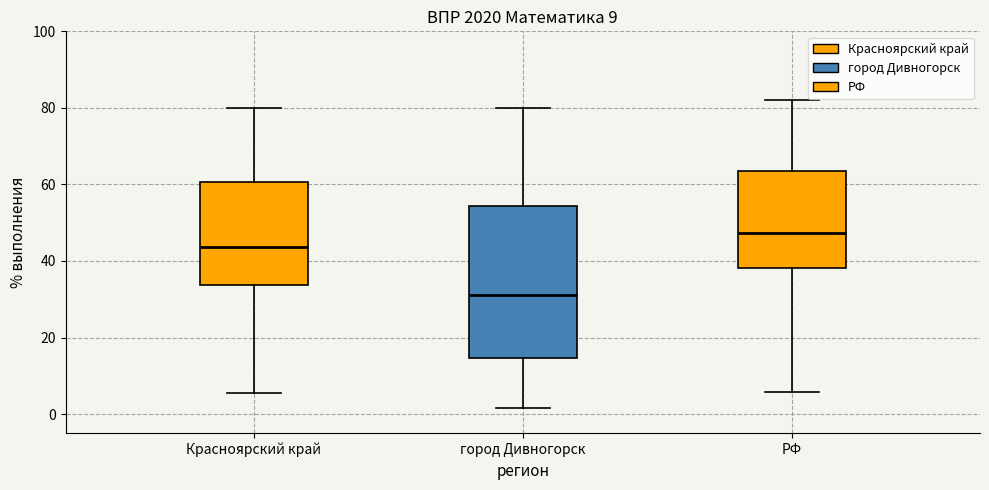

Comparing the boxes themselves (not the whiskers), which one is the tallest?

город Дивногорск